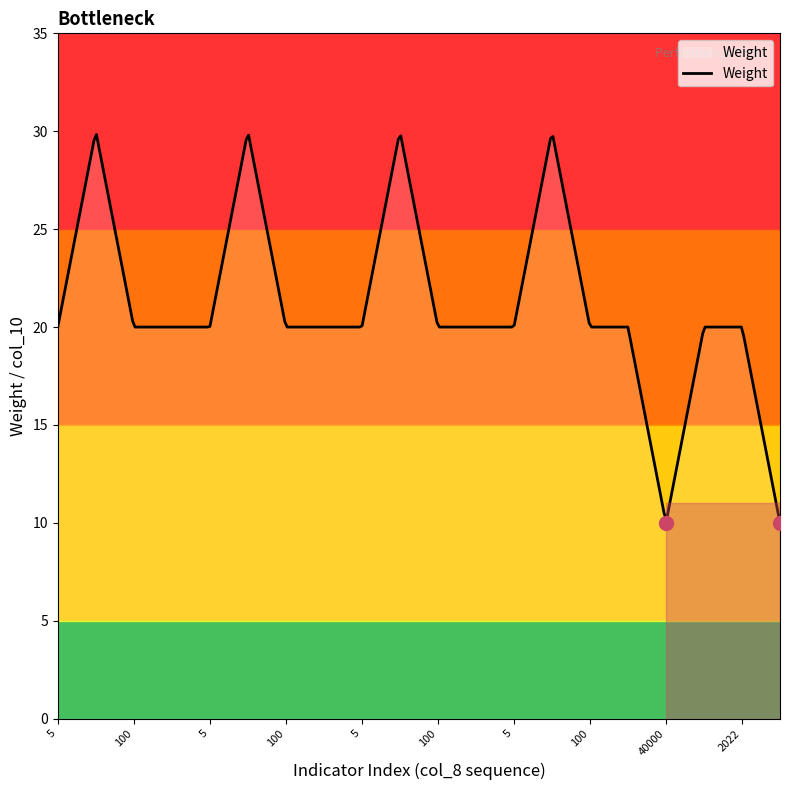

What is the average value?

21.3